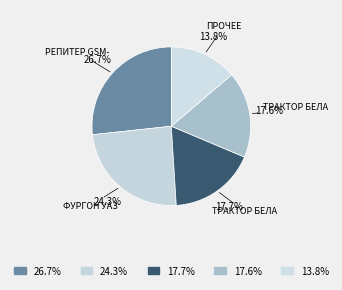

How many slices are in this pie chart?

5